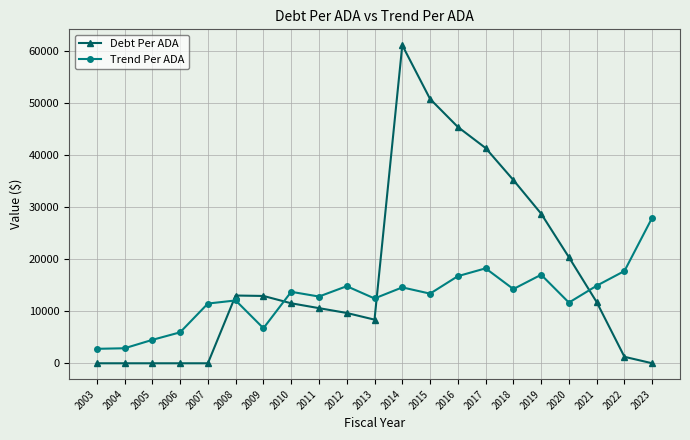

Where does the Trend Per ADA series first go above 13386?

2010